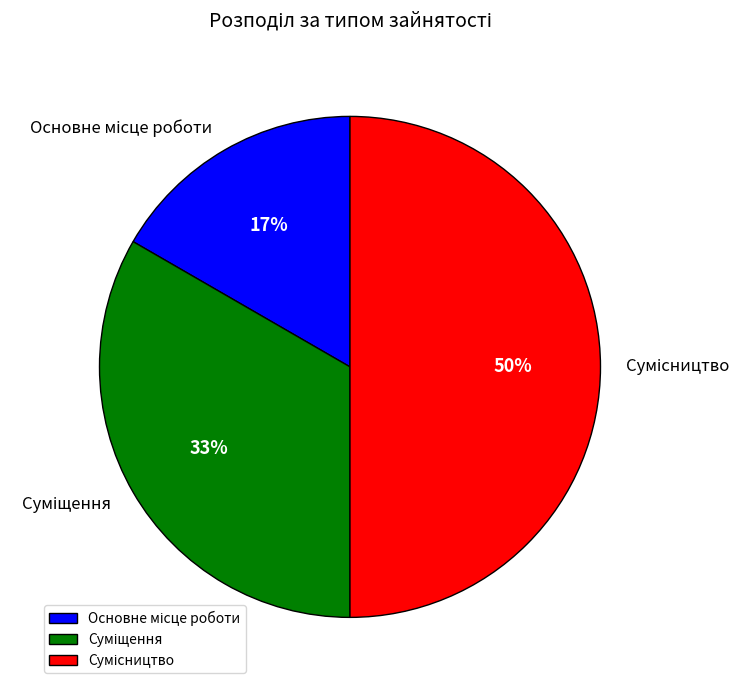

To the nearest percent, what is the difference between the largest and smallest slice percentages?

33%